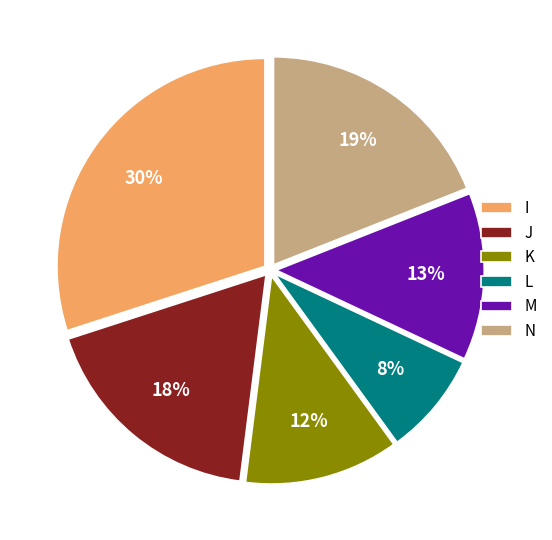

Which has a higher value, L or I?

I